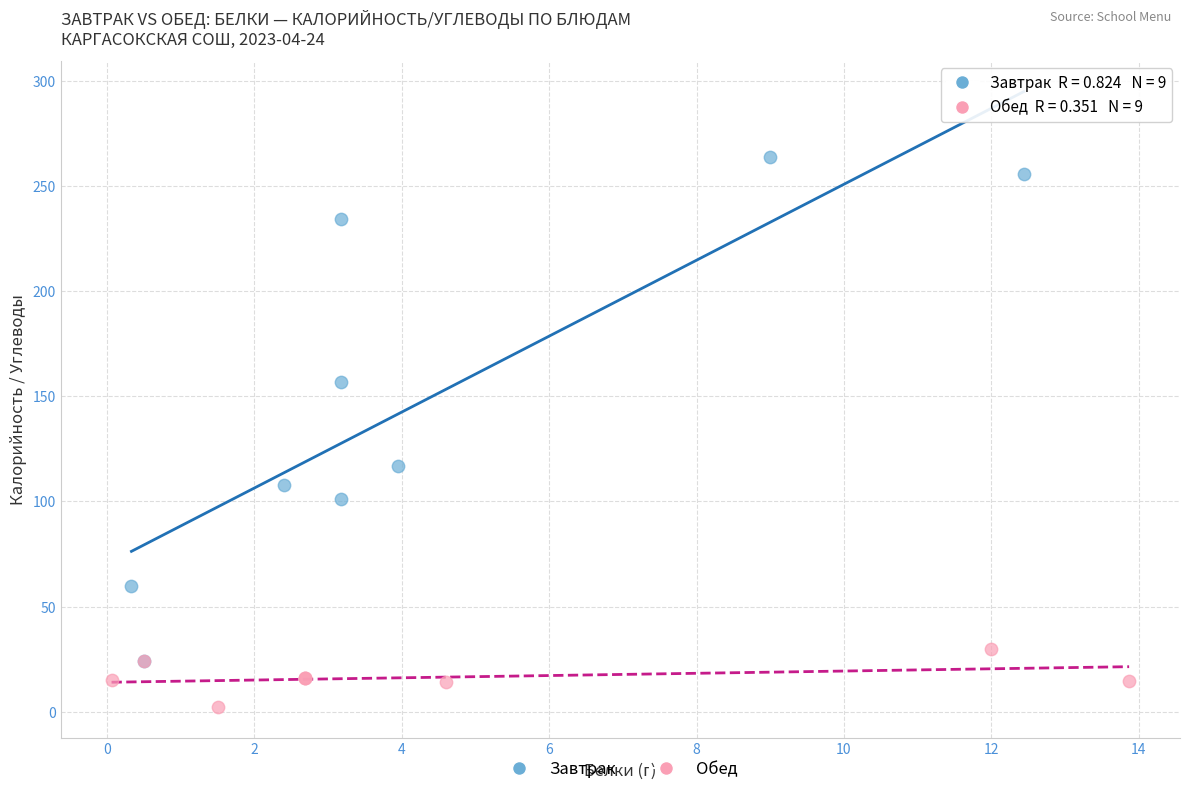

Which series reaches the maximum Y coordinate?

Завтрак